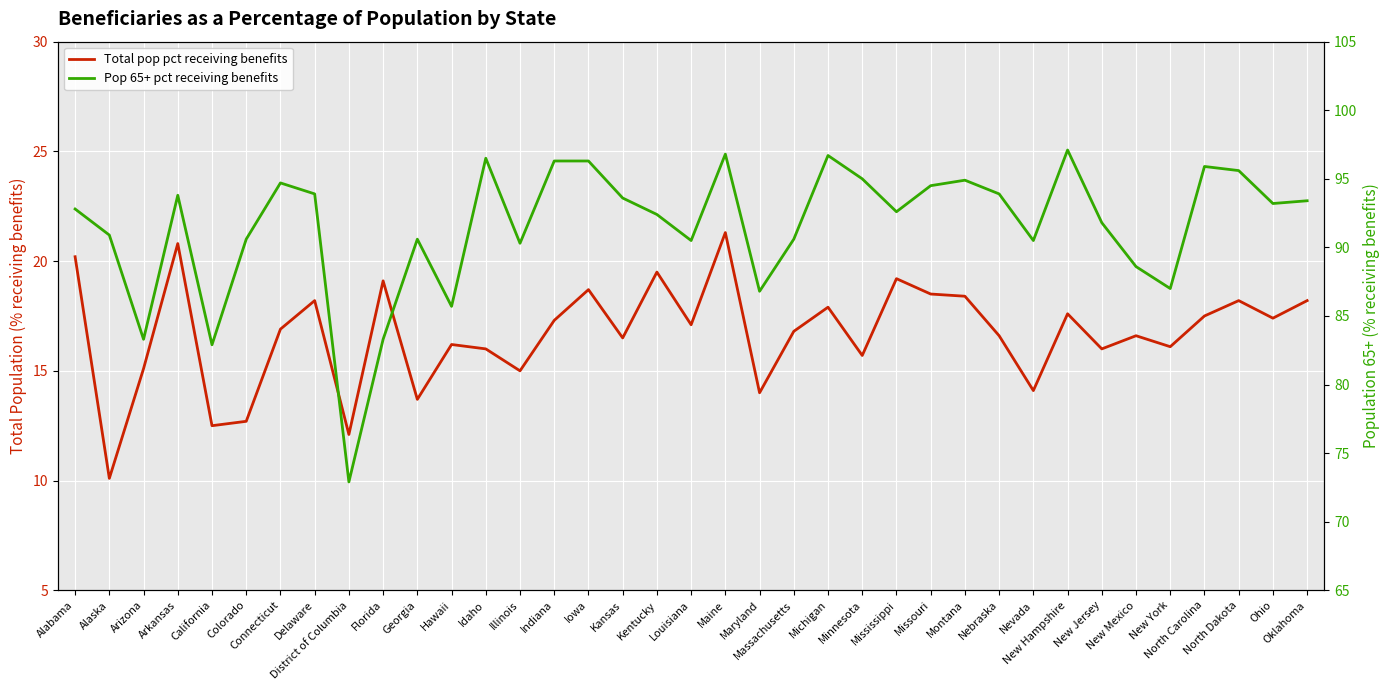

In Total pop pct receiving benefits, how many points are lower than both neighbors (excluding endpoints)?

13